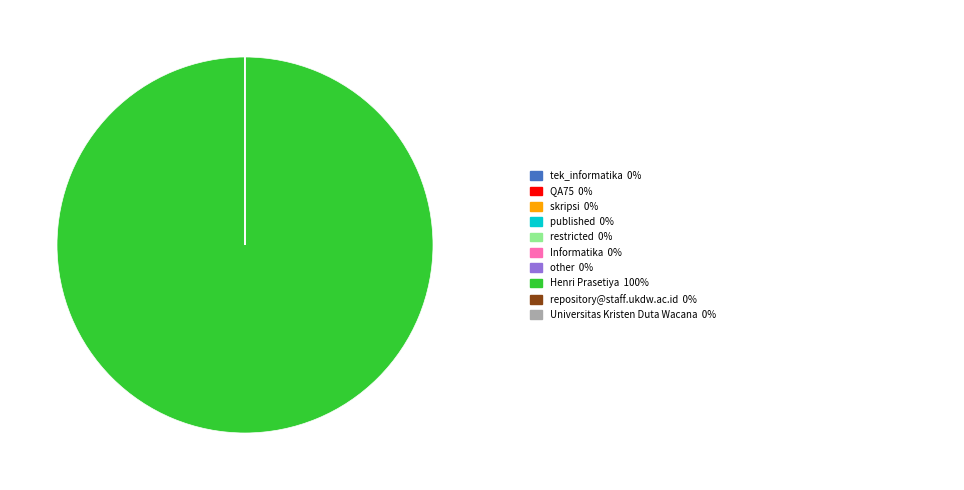

Does any single category account for the majority?

Yes